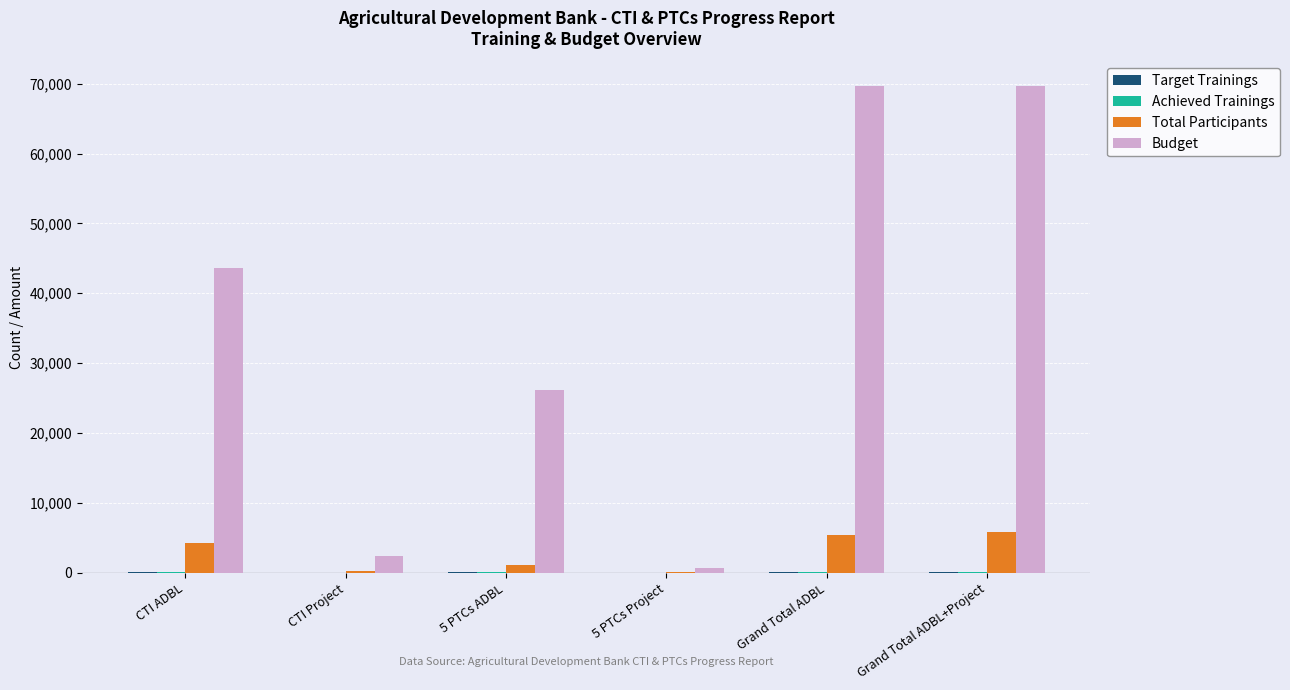

Which series has the largest range (max minus min)?

Budget